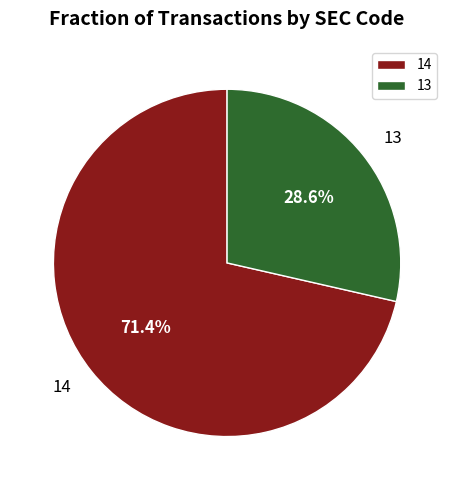

Approximately how many times larger is the value at 13 compared to 14?

0.4